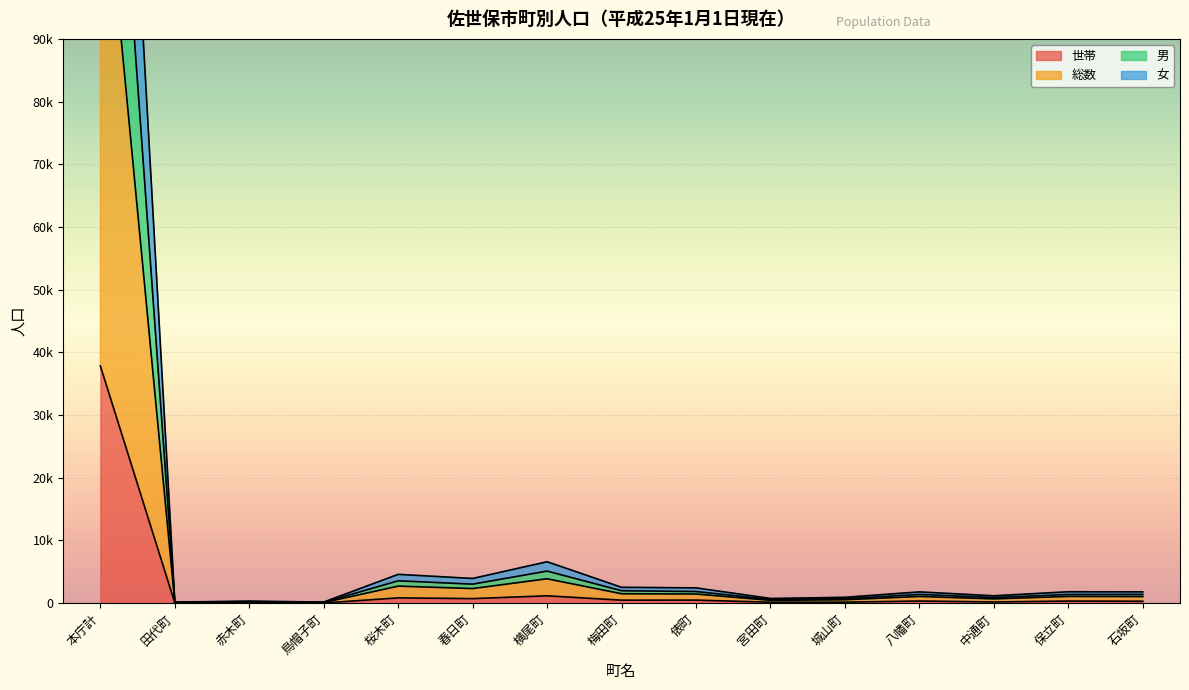

What is the label of the 13th point from the right?

赤木町